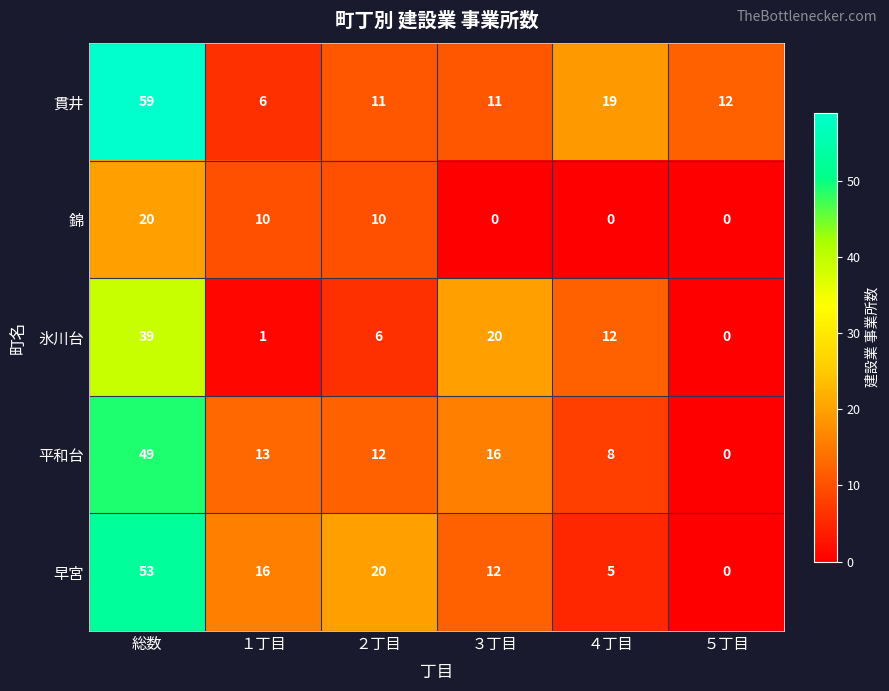

What is the difference between the highest and lowest values at 総数?

39